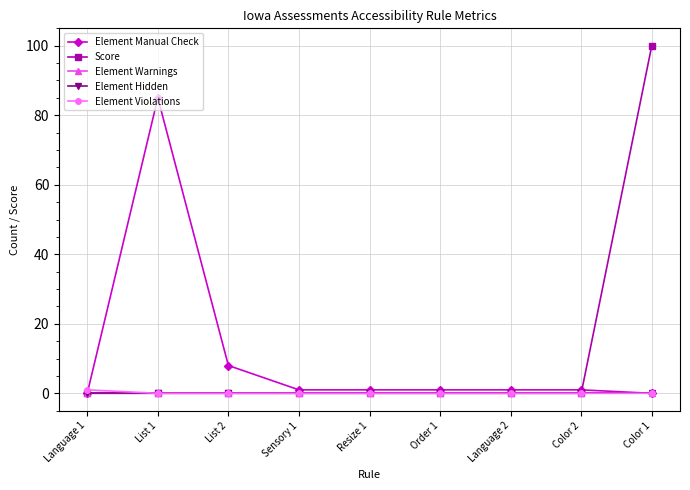

Does the chart have visible grid lines?

Yes